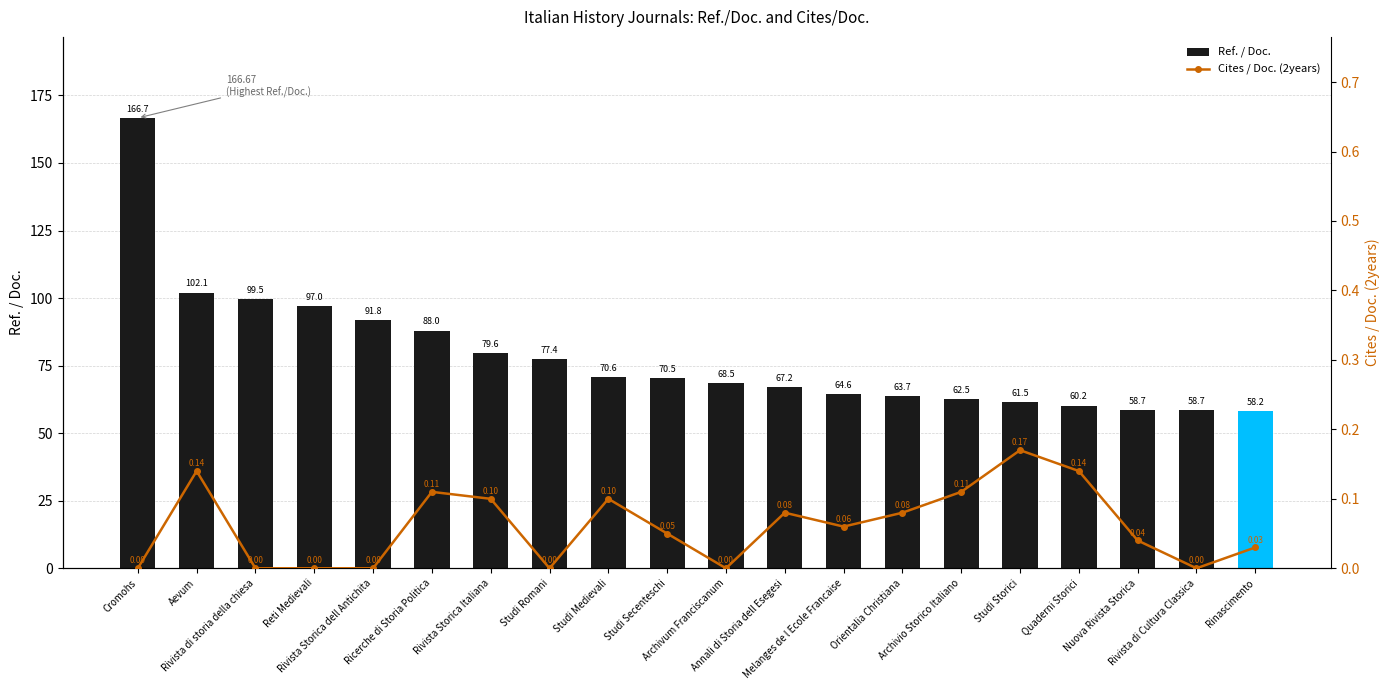

Reading left to right, list all the values displayed in this chart.

Ref. / Doc.: Cromohs=166.7	Aevum=102.1	Rivista di storia della chiesa=99.5	Reti Medievali=97.0	Rivista Storica dell Antichita=91.8	Ricerche di Storia Politica=88.0	Rivista Storica Italiana=79.6	Studi Romani=77.4	Studi Medievali=70.6	Studi Secenteschi=70.5	Archivum Franciscanum=68.5	Annali di Storia dell Esegesi=67.2	Melanges de l Ecole Francaise=64.6	Orientalia Christiana=63.7	Archivio Storico Italiano=62.5	Studi Storici=61.5	Quaderni Storici=60.2	Nuova Rivista Storica=58.7	Rivista di Cultura Classica=58.7	Rinascimento=58.2
Cites / Doc. (2years): Cromohs=0.0	Aevum=0.1	Rivista di storia della chiesa=0.0	Reti Medievali=0.0	Rivista Storica dell Antichita=0.0	Ricerche di Storia Politica=0.1	Rivista Storica Italiana=0.1	Studi Romani=0.0	Studi Medievali=0.1	Studi Secenteschi=0.1	Archivum Franciscanum=0.0	Annali di Storia dell Esegesi=0.1	Melanges de l Ecole Francaise=0.1	Orientalia Christiana=0.1	Archivio Storico Italiano=0.1	Studi Storici=0.2	Quaderni Storici=0.1	Nuova Rivista Storica=0.0	Rivista di Cultura Classica=0.0	Rinascimento=0.0